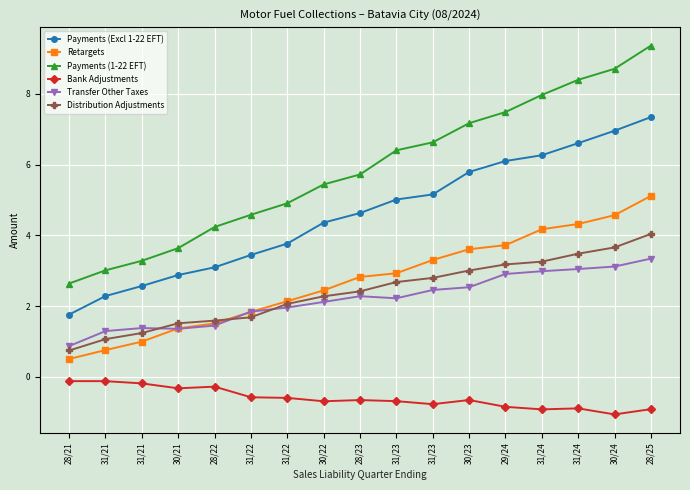

Where does the Retargets series first go above 2?

31/22